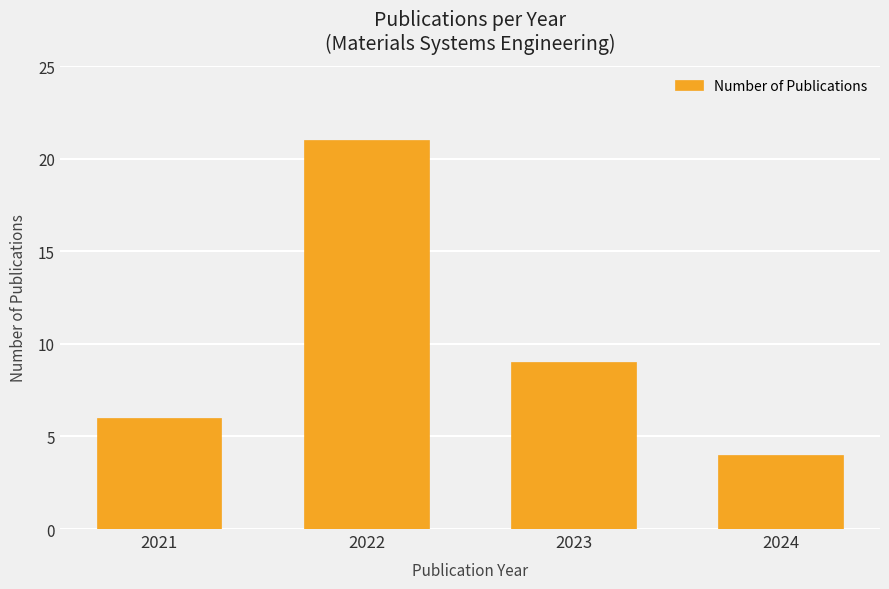

What is the difference between the maximum and minimum values?

17